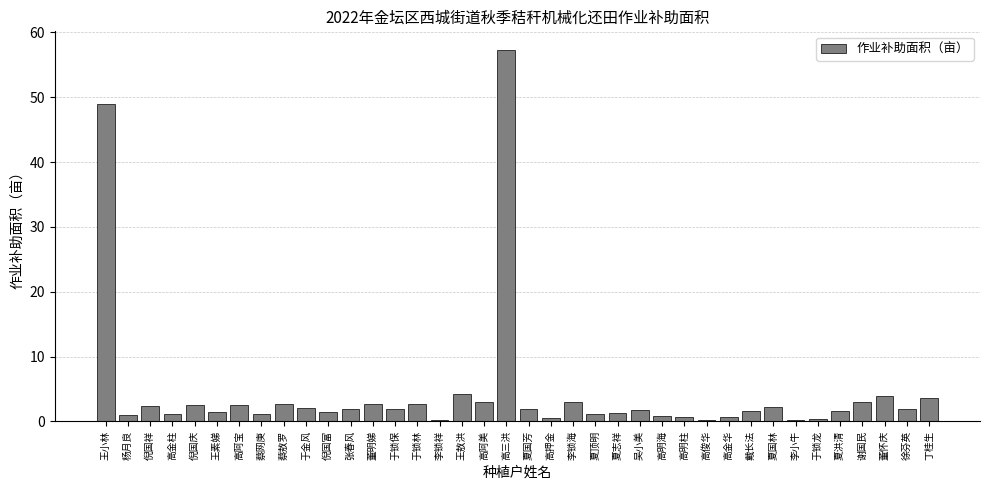

What is the label of the 22nd bar from the left?

李锁海